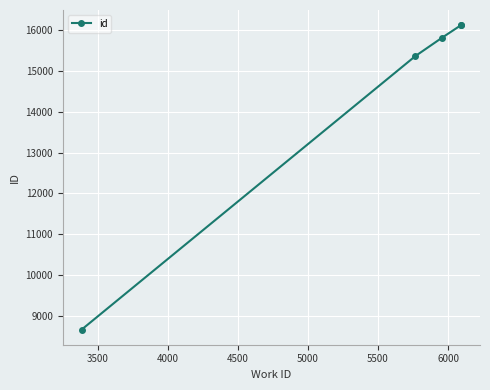

What is the smallest value displayed?

8666